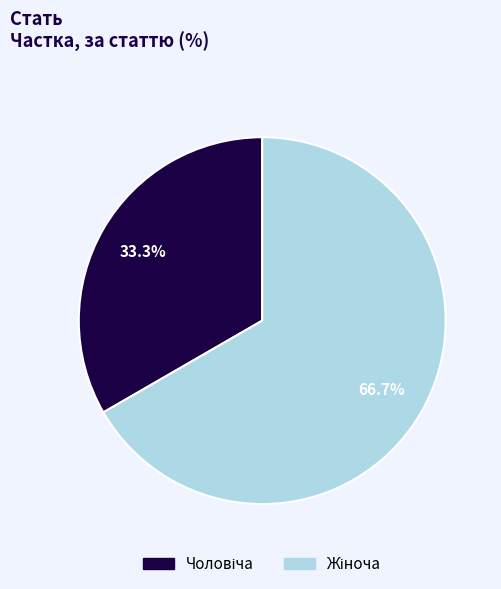

Does any single category account for the majority?

Yes